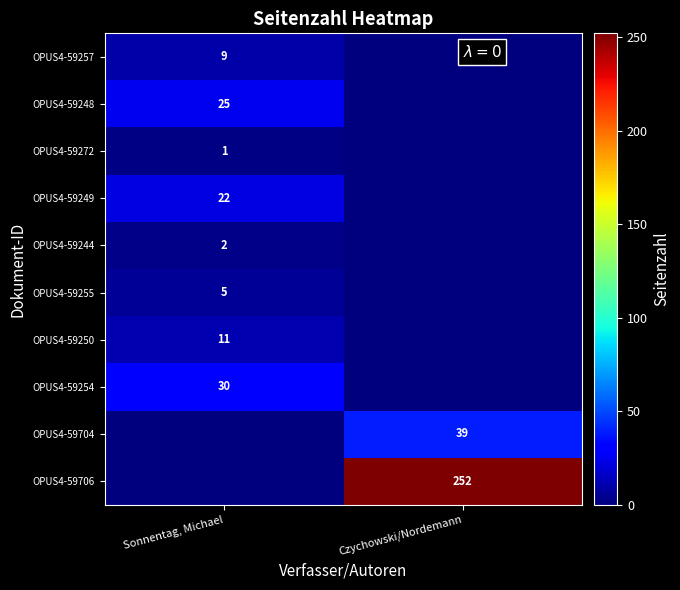

The OPUS4-59244 series shows 2 at Sonnentag, Michael. True or false?

True